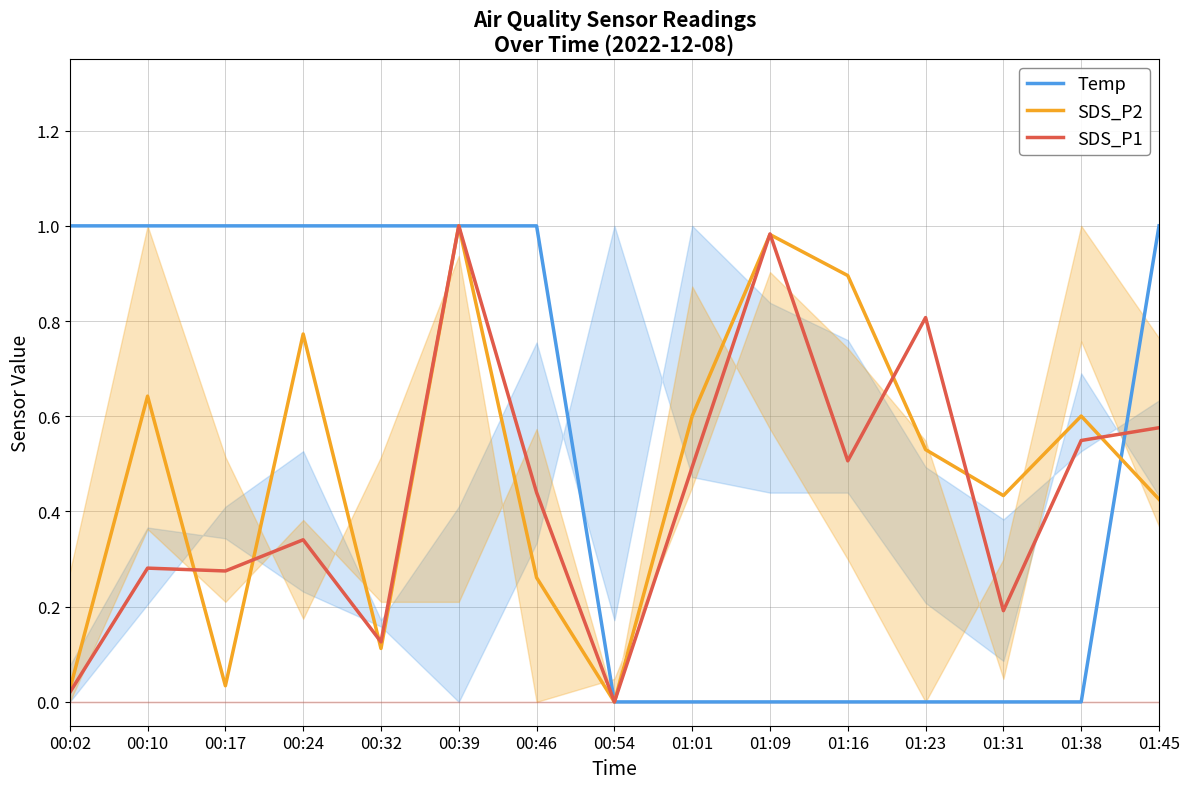

At which category does the chart reach its peak across all series?

00:02